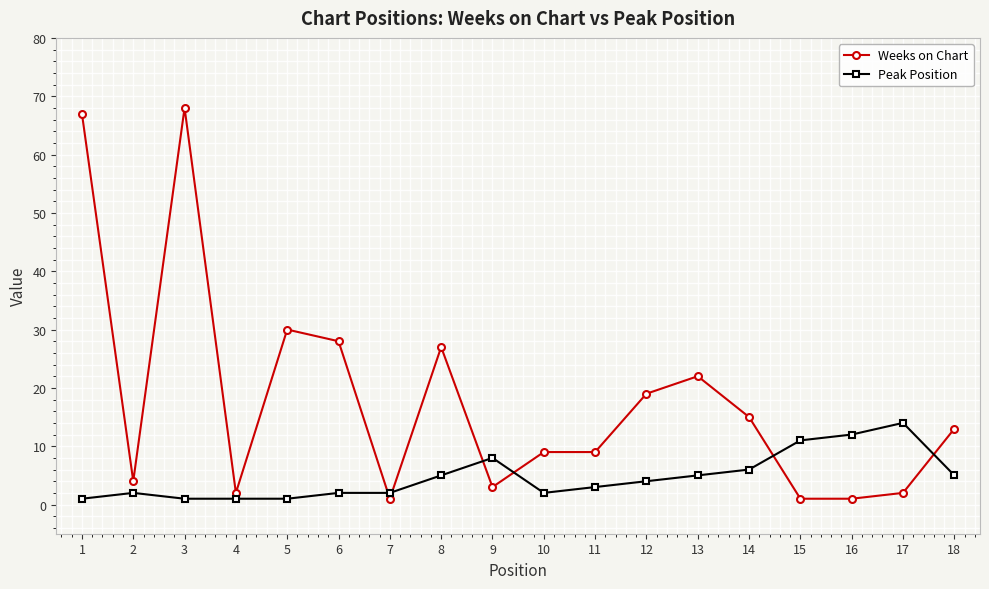

Where is Weeks on Chart nearest to the value 34?

5